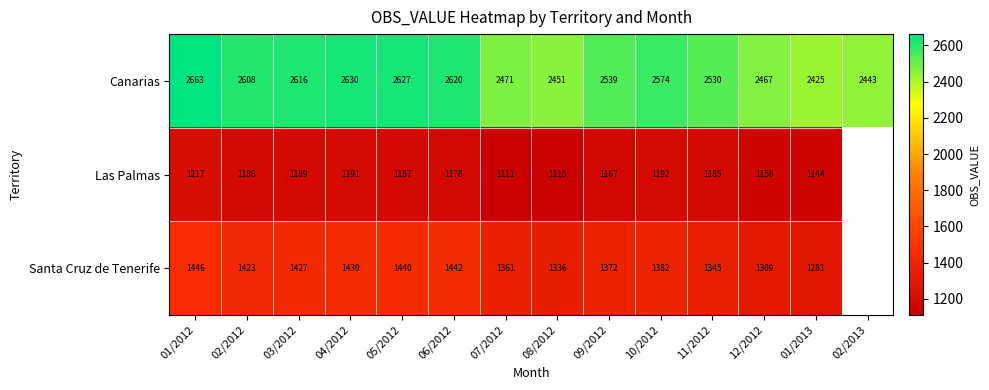

Rank the series at 01/2013 from highest to lowest value.

Canarias, Santa Cruz de Tenerife, Las Palmas